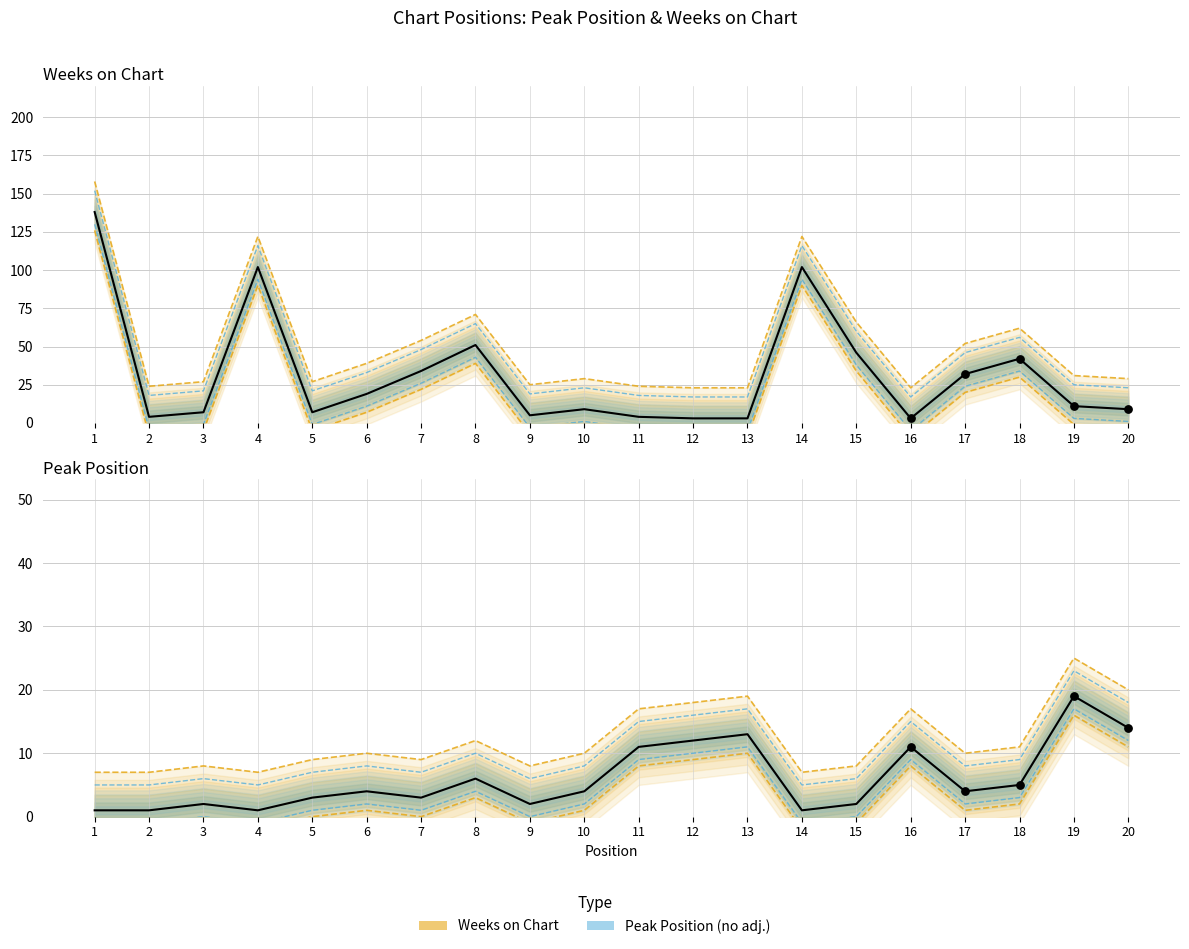

What are all the series names shown in the legend?

Peak Position, Weeks on Chart